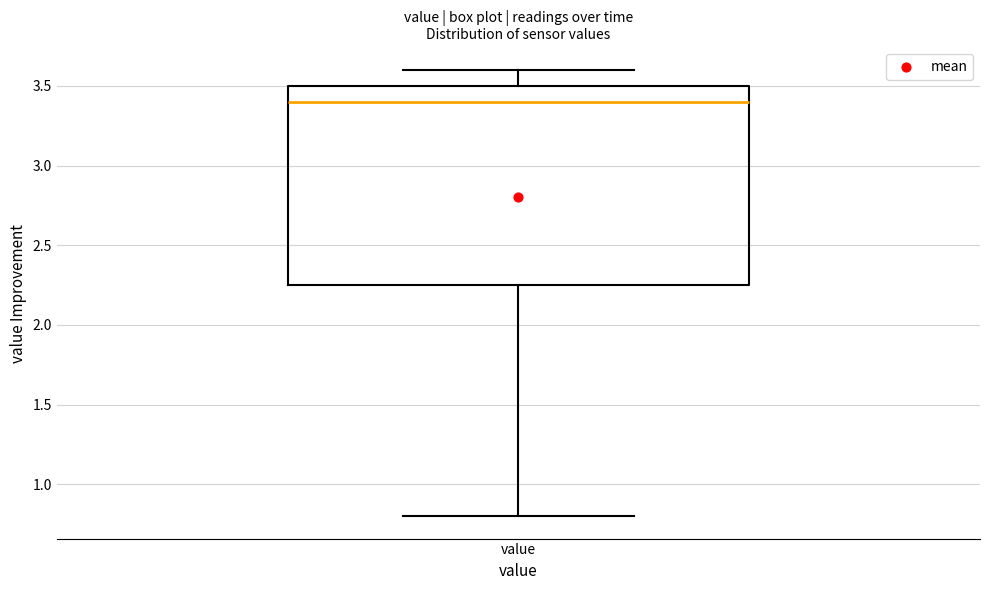

Transcribe this box plot: give where the median line is, the range the box spans, and where the two whiskers end, as read against the y-axis. The values are not printed on the chart, so give them approximately, as read against the axis.

median 3.40, box 2.25 to 3.50, whiskers 0.80 to 3.60